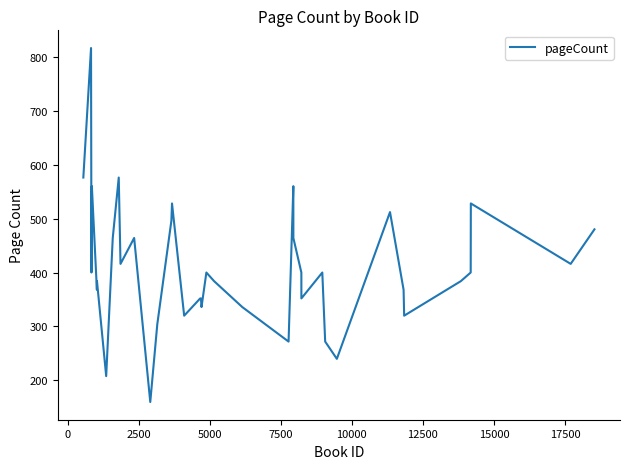

What is the greatest value displayed?

816